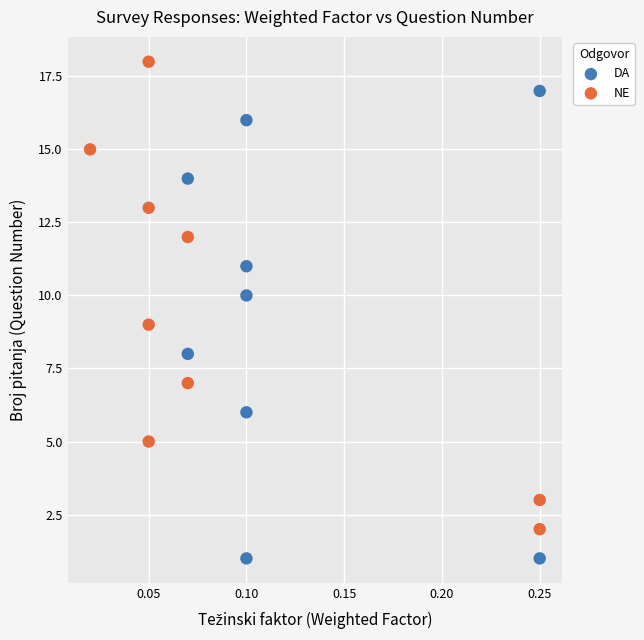

Which series contains the lowest Y value?

DA